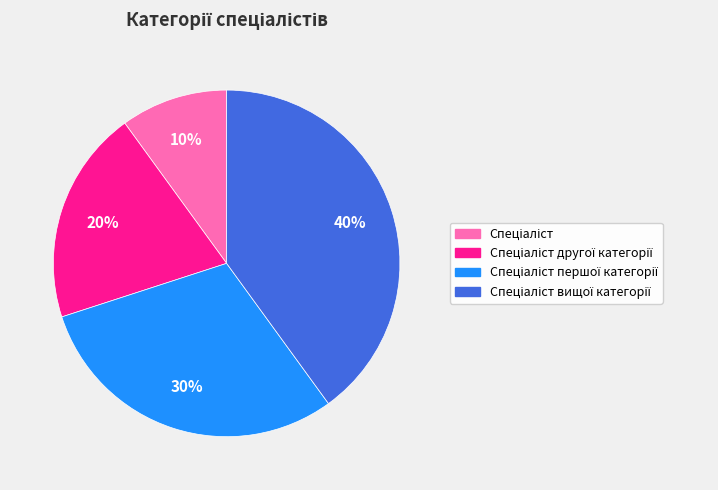

Is there any slice that represents more than half of the pie?

No